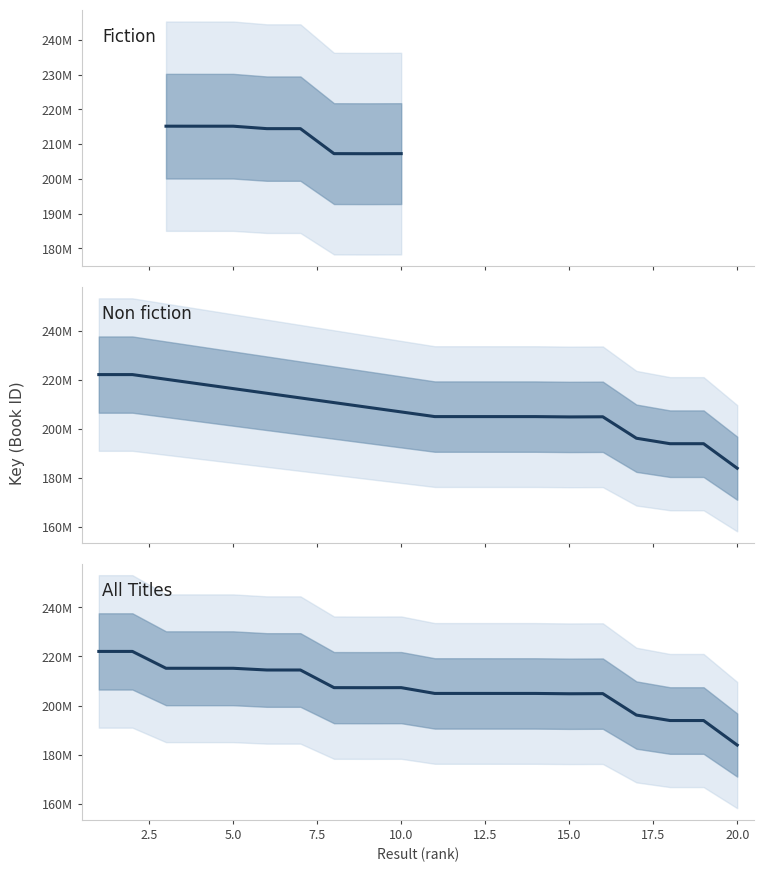

Rank the categories by value from highest to lowest.

2, 1, 3, 5, 4, 6, 7, 10, 8, 9, 12, 11, 13, 14, 16, 15, 17, 18, 19, 20